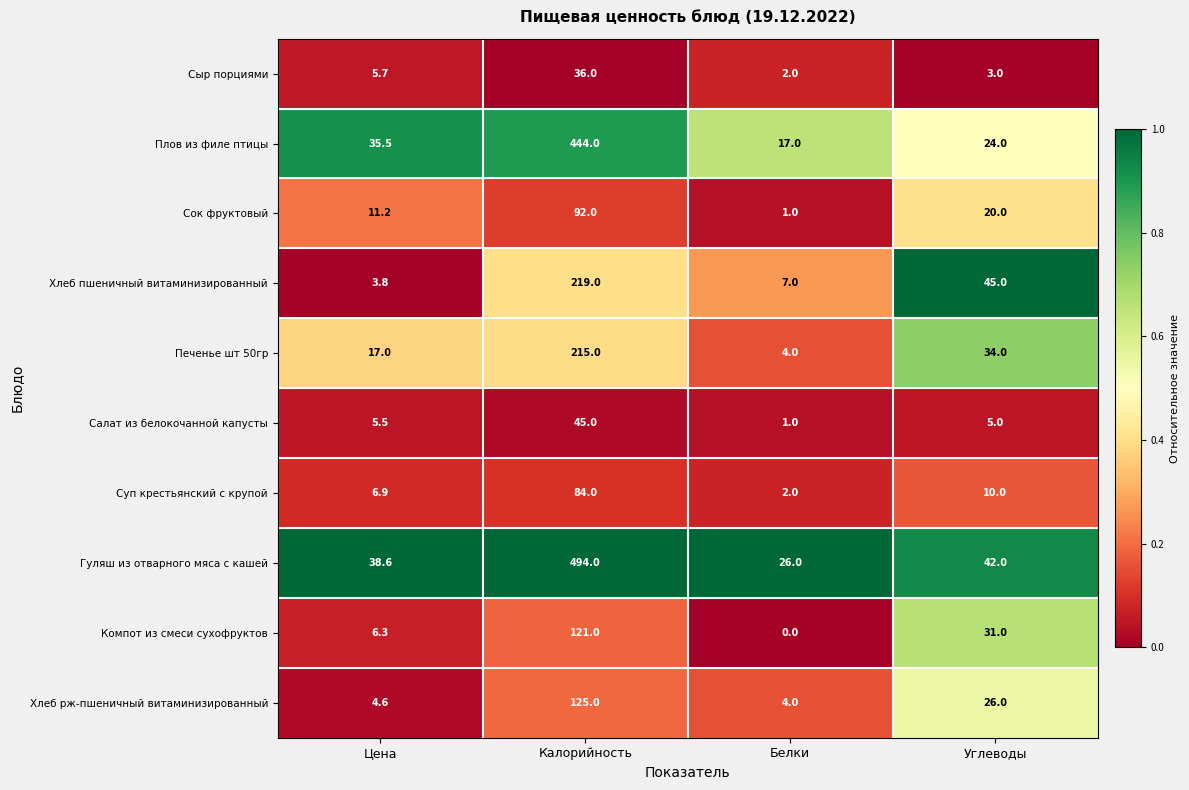

True or false: Компот из смеси сухофруктов has a value of 121.0 at Калорийность.

True